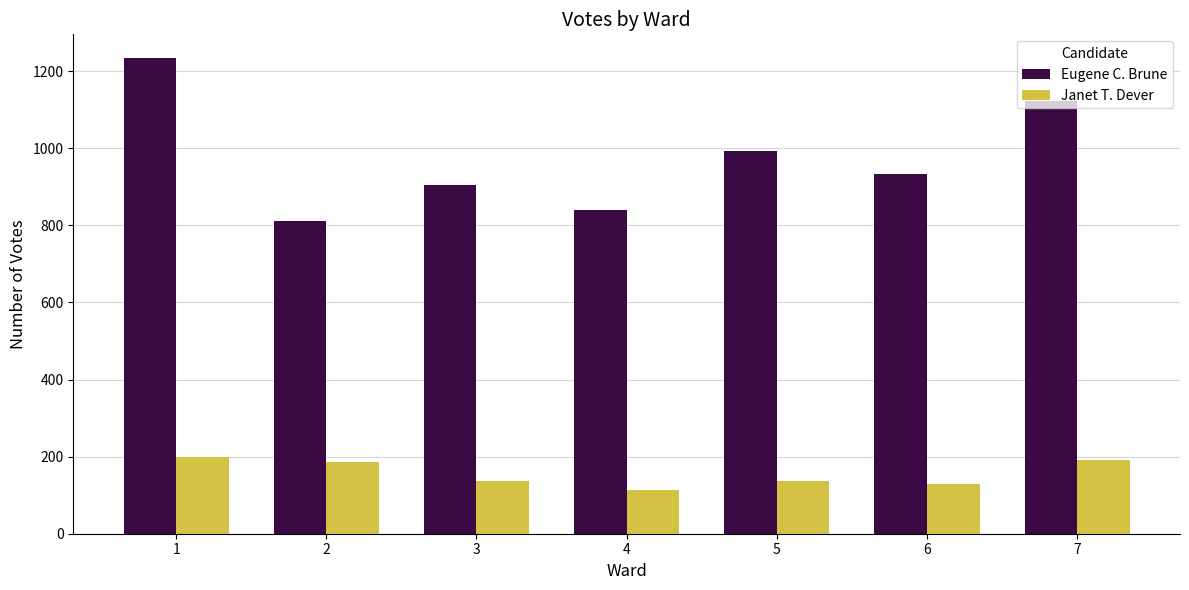

What is the total value across all series at 6?

1062